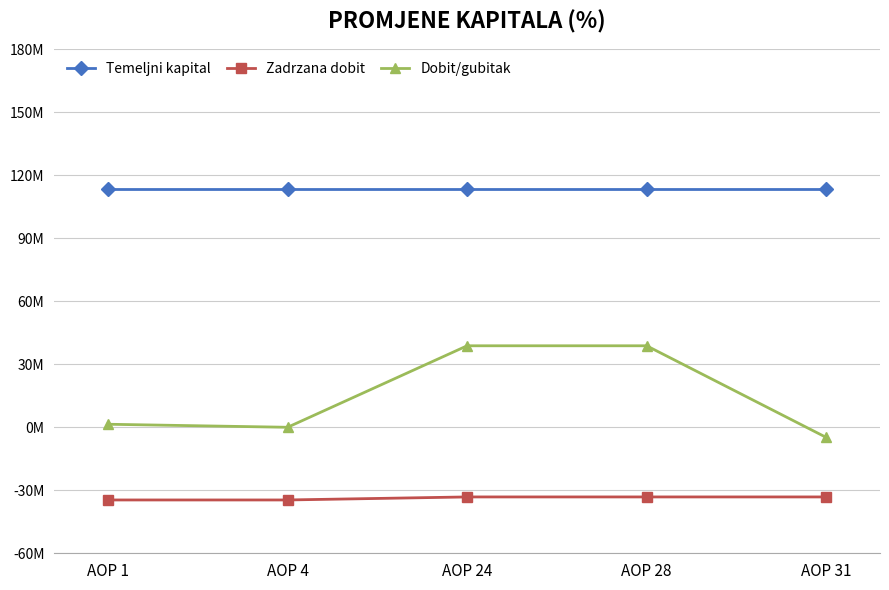

True or false: Temeljni kapital and Dobit/gubitak cross at least once.

False